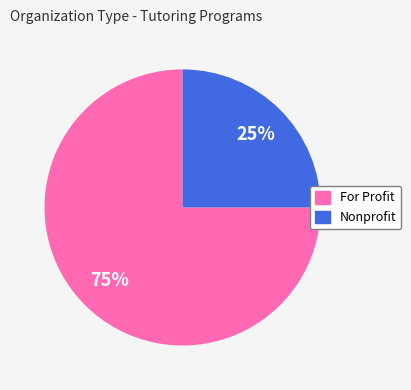

To the nearest percent, what is the average slice percentage?

50%